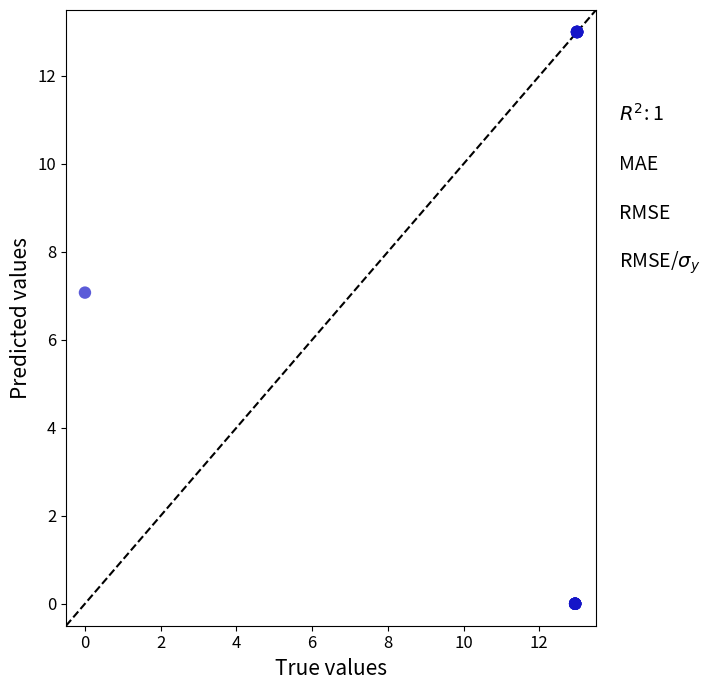

What Y value in the scatter plot is closest to 6?

7.1